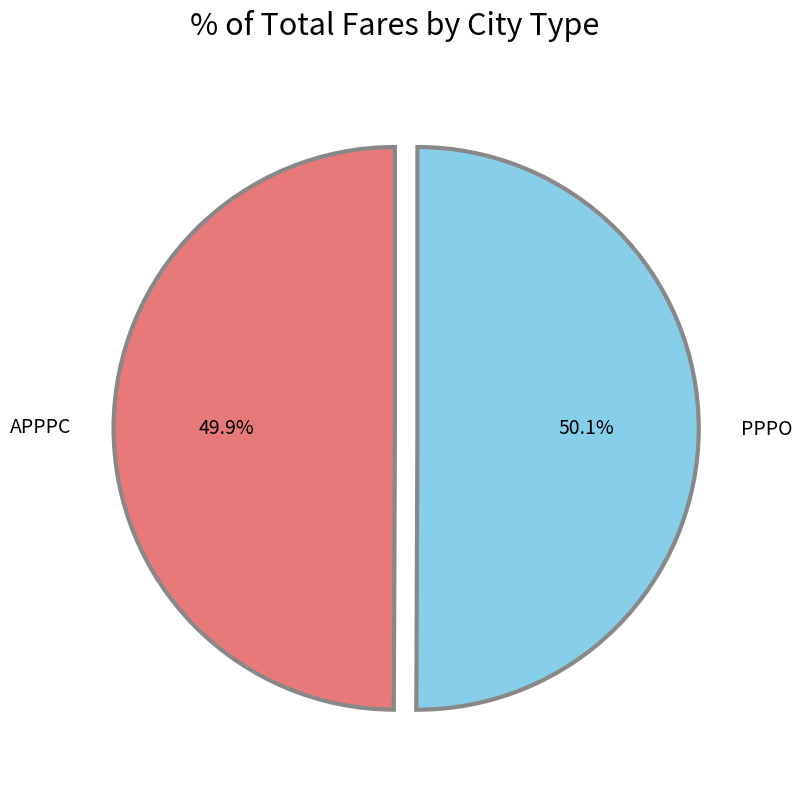

What percentage do PPPO and APPPC together represent?

100.0%